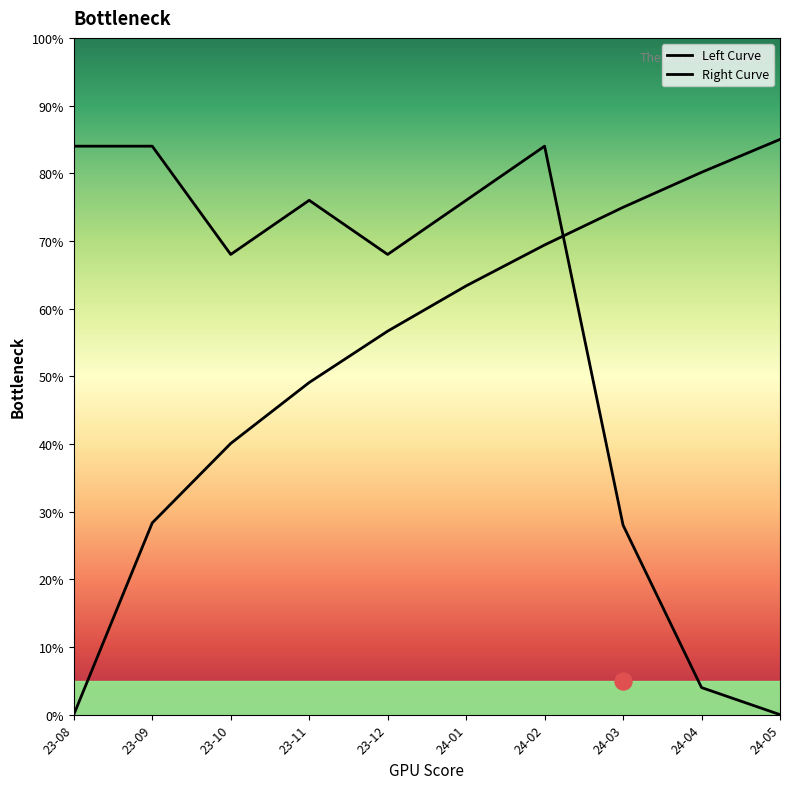

Which series has the widest spread of Y values?

Right Curve